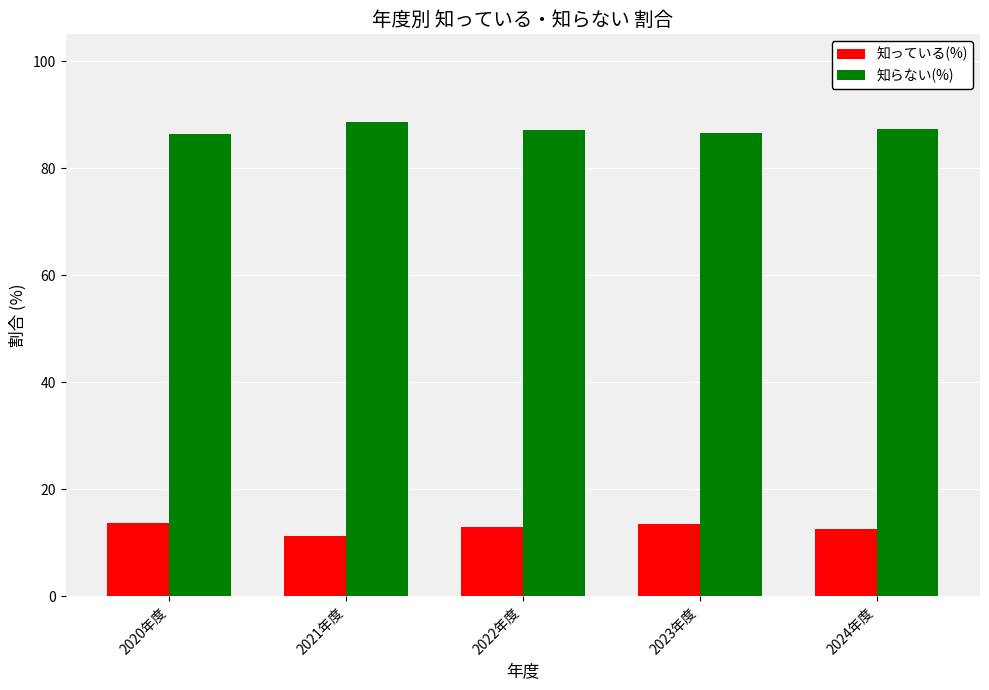

What position from the right is 2020年度?

5